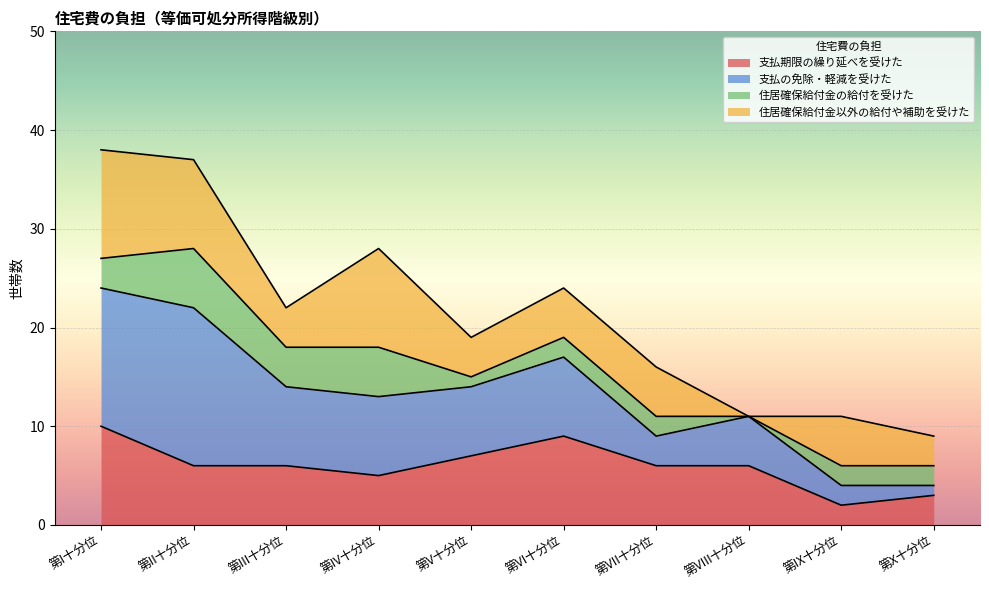

Between 第V十分位 and 第VIII十分位, which is larger?

第V十分位